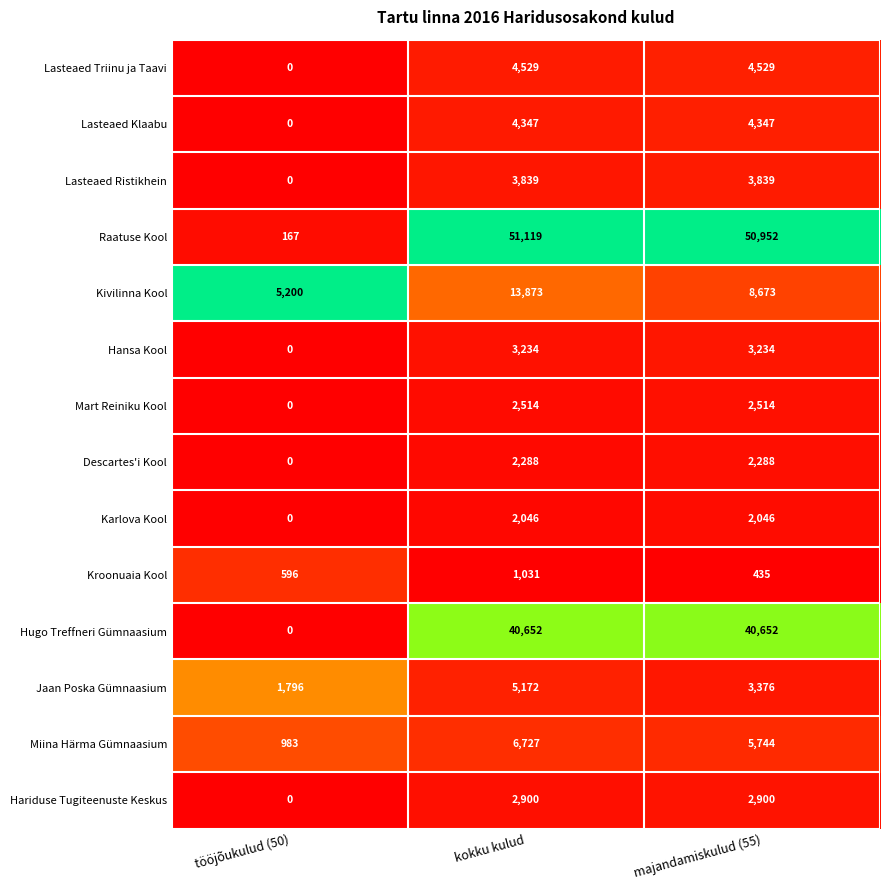

Which series has the largest total across all categories?

Raatuse Kool